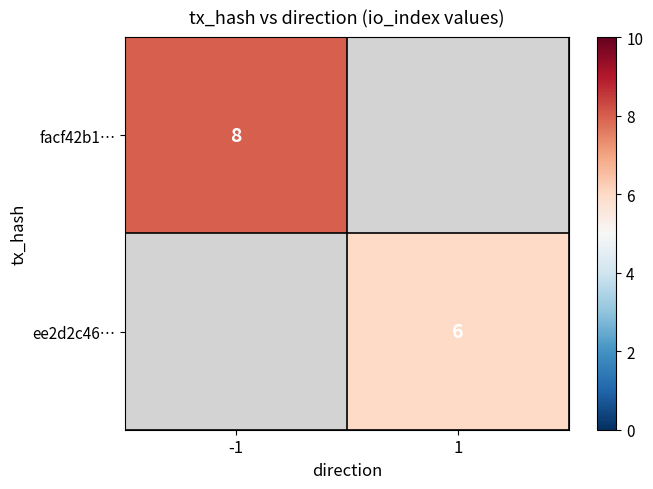

True or false: facf42b1… has a value of 12 at -1.

False